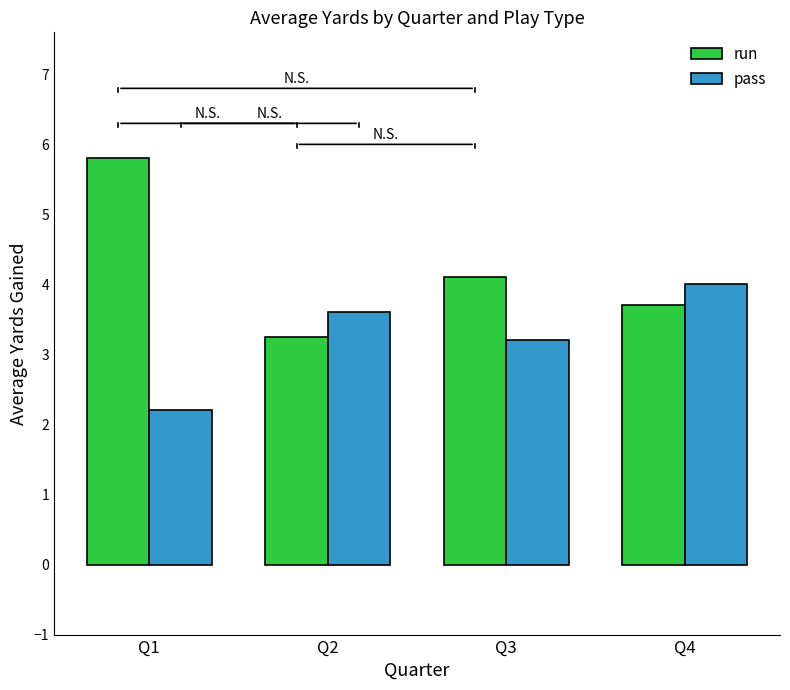

The value of pass at Q1 is 3.3. True or false?

False